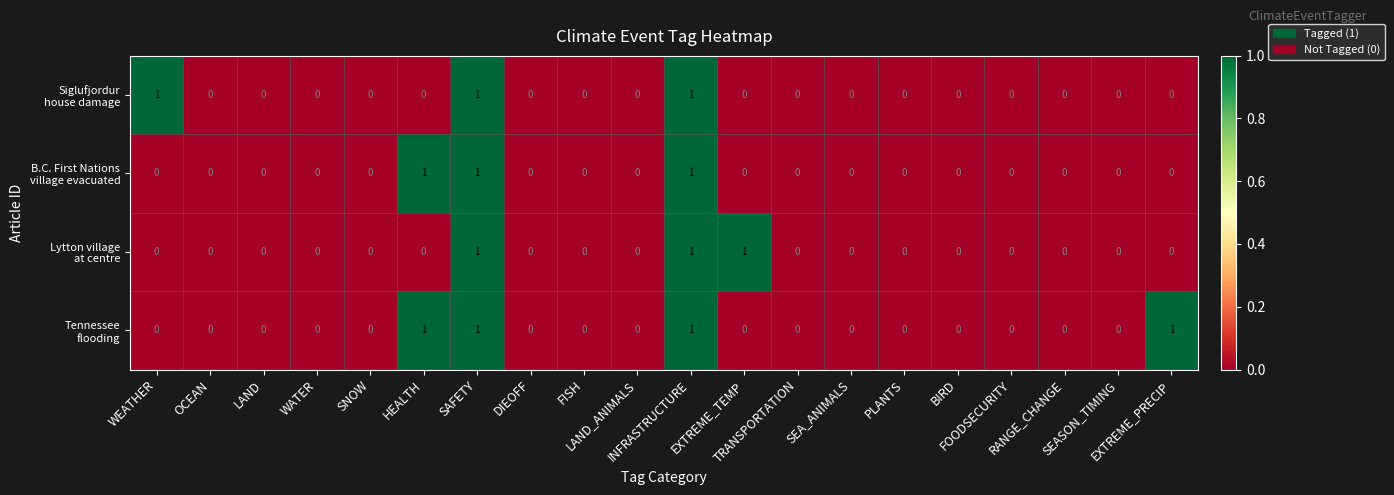

How many distinct data groups are displayed?

4